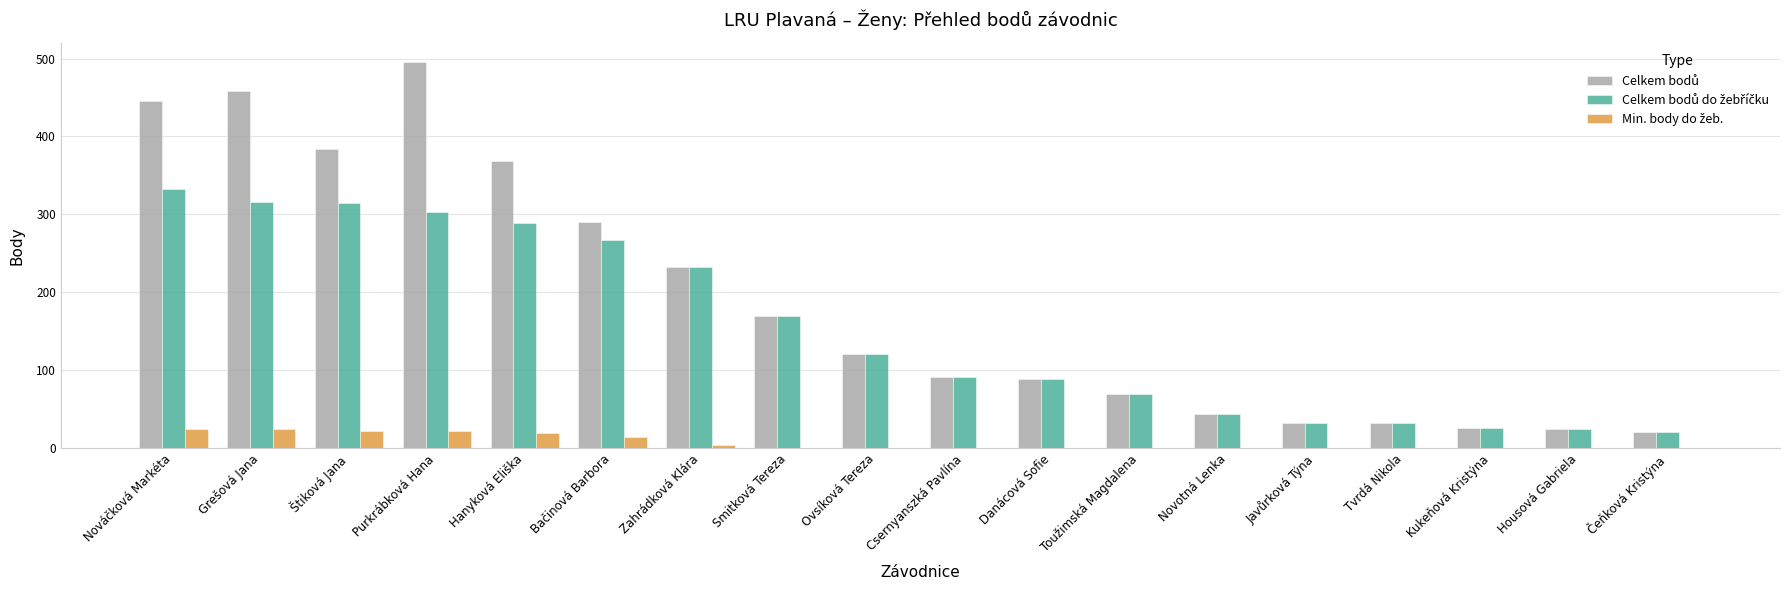

What is the total value across all series at Purkrábková Hana?

820